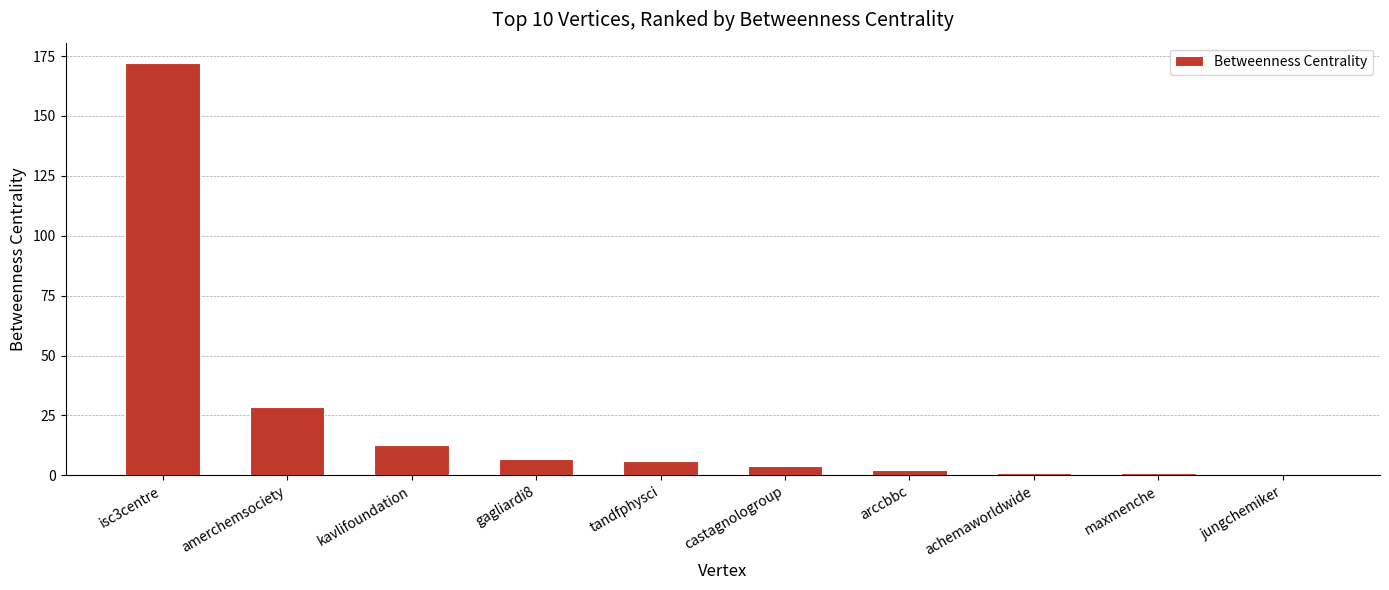

What is the change in value from isc3centre to kavlifoundation?

-159.3